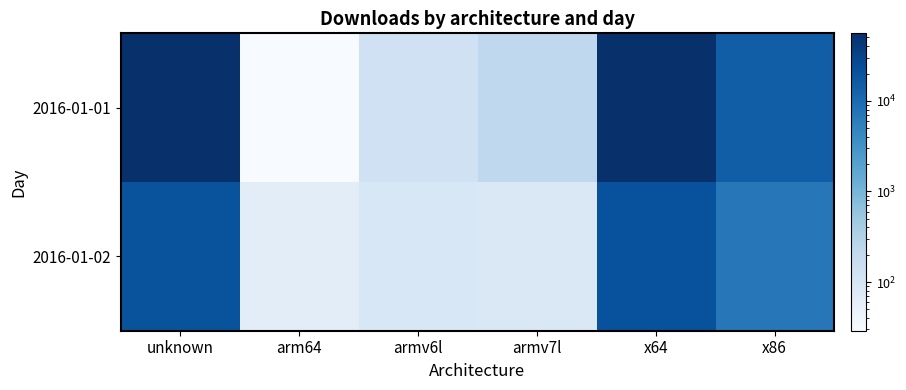

Which has a higher value, armv6l or unknown?

unknown